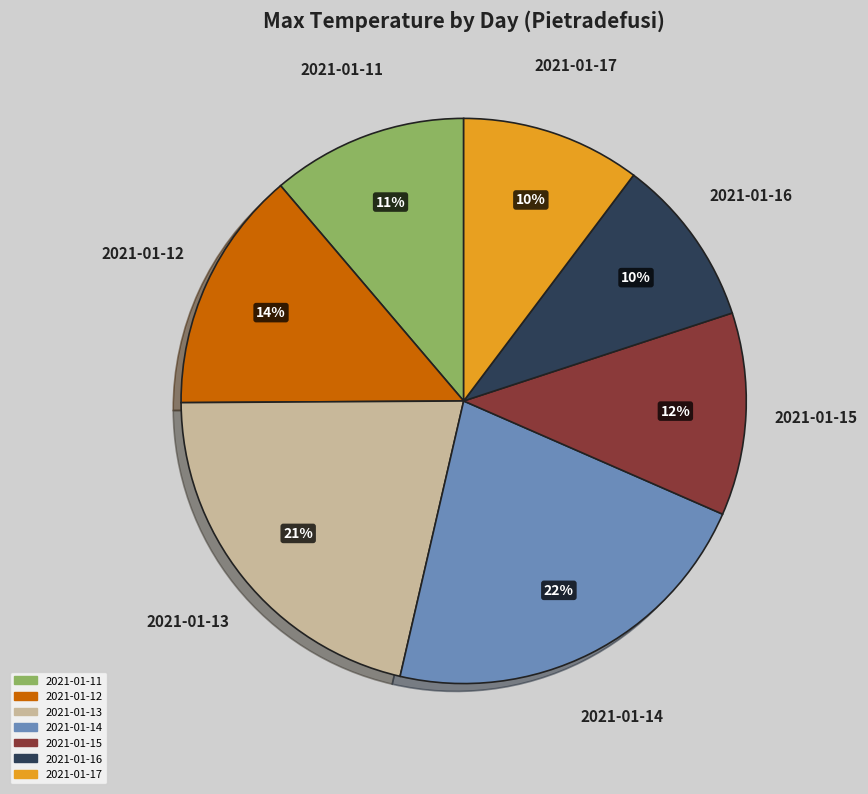

Which has a higher value, 2021-01-17 or 2021-01-13?

2021-01-13